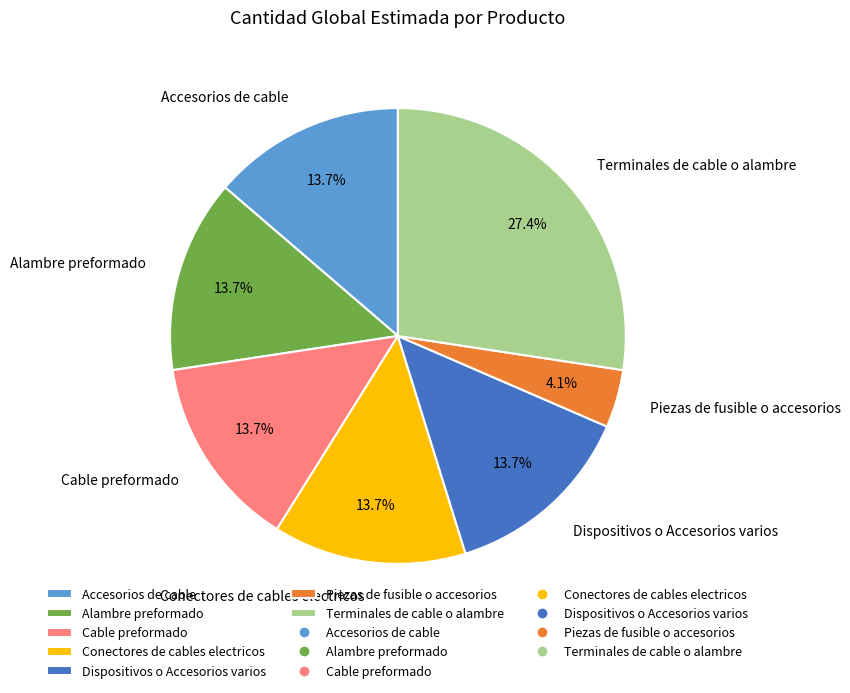

To the nearest percent, what is the average slice percentage?

14%